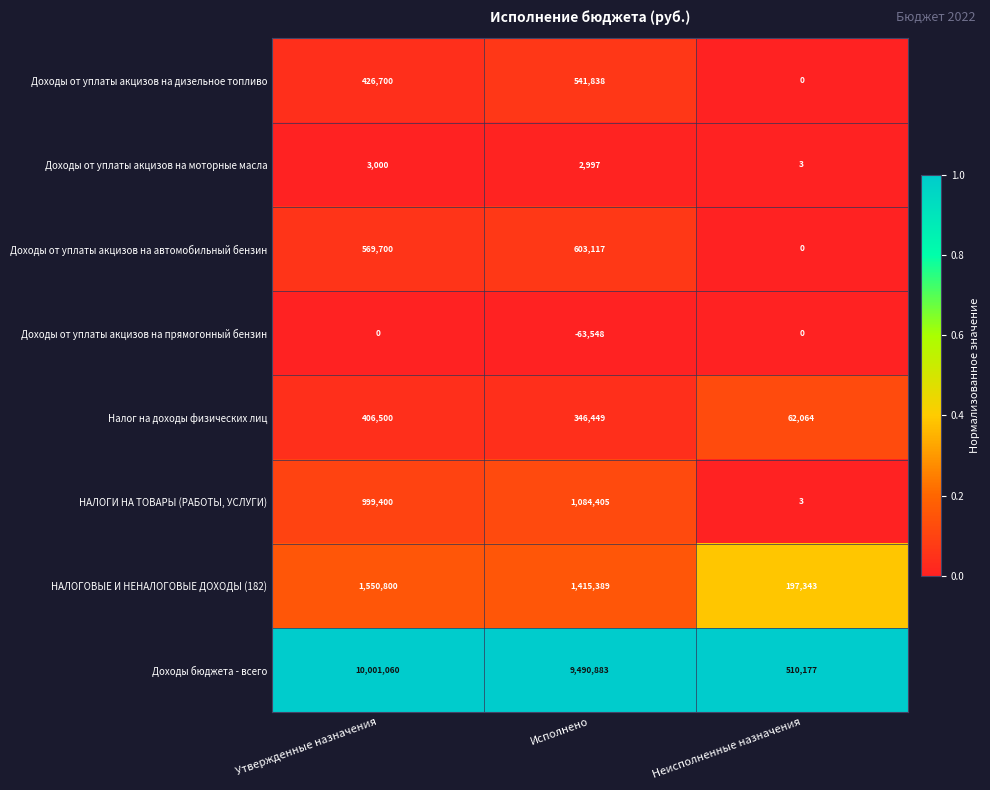

Which series has the largest total across all categories?

Доходы бюджета - всего